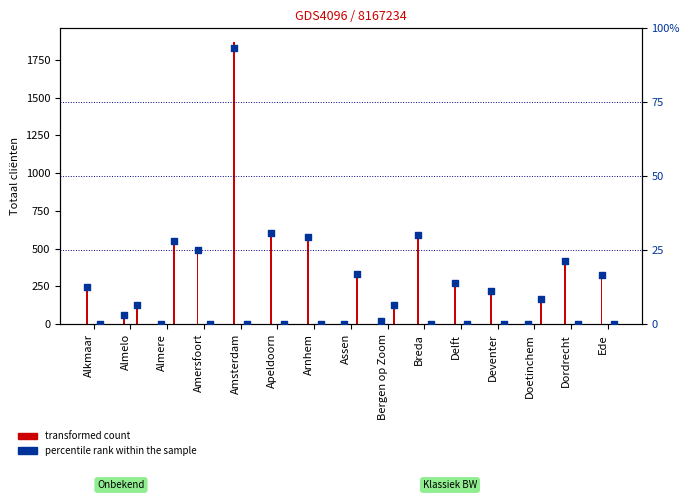

At which category is the sum across all series the highest?

Amsterdam